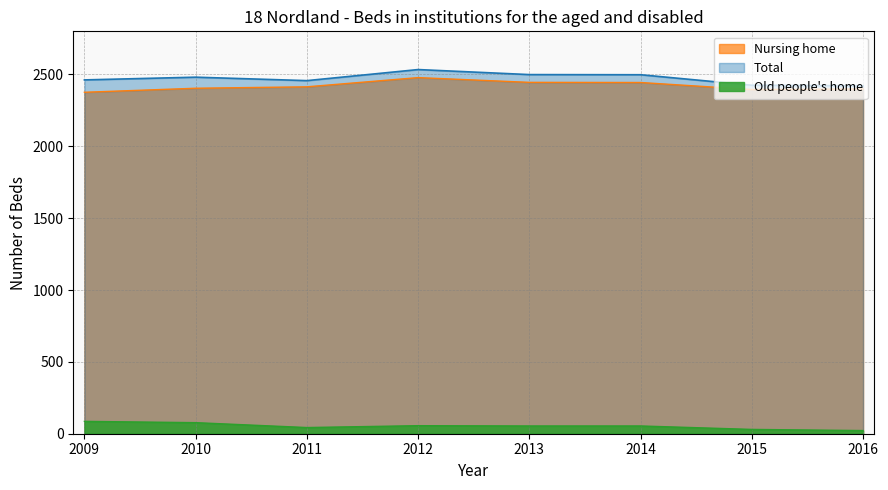

How many categories are shown in the chart?

8